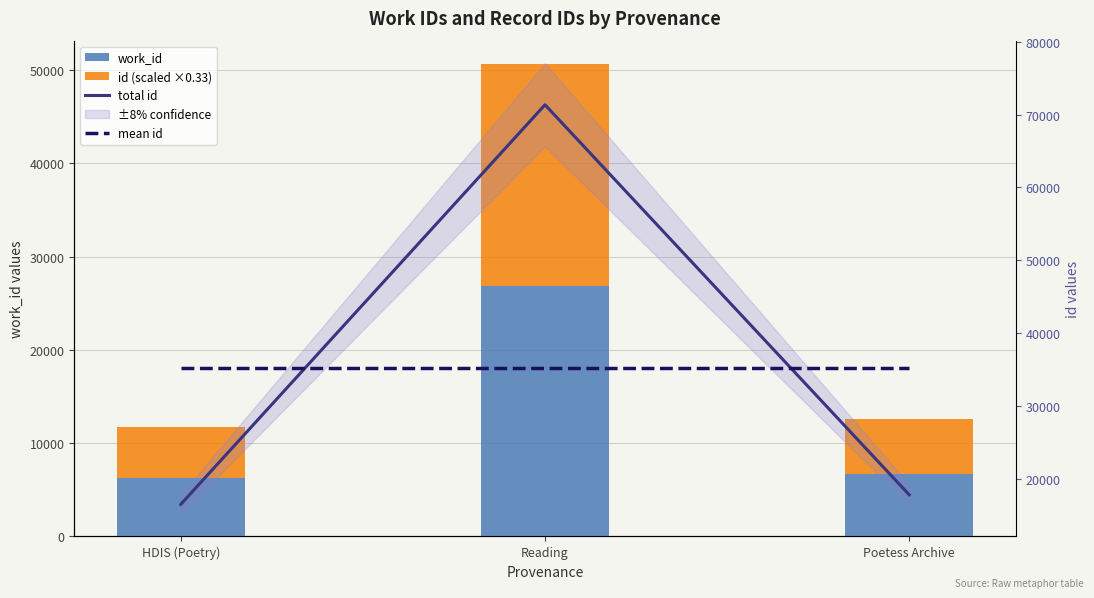

Is it true that work_id equals 26849.0 at Reading?

True